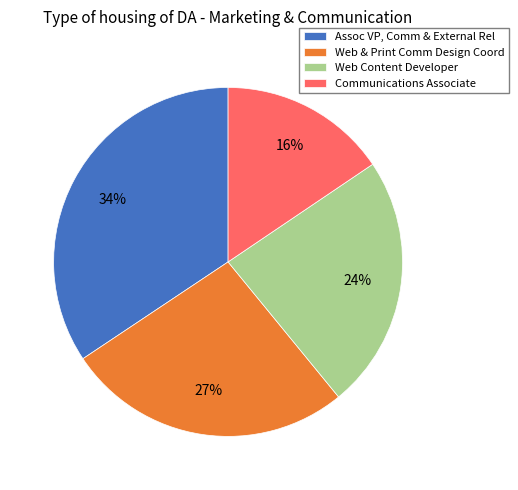

What percentage is the Communications Associate slice, to the nearest percent?

16%